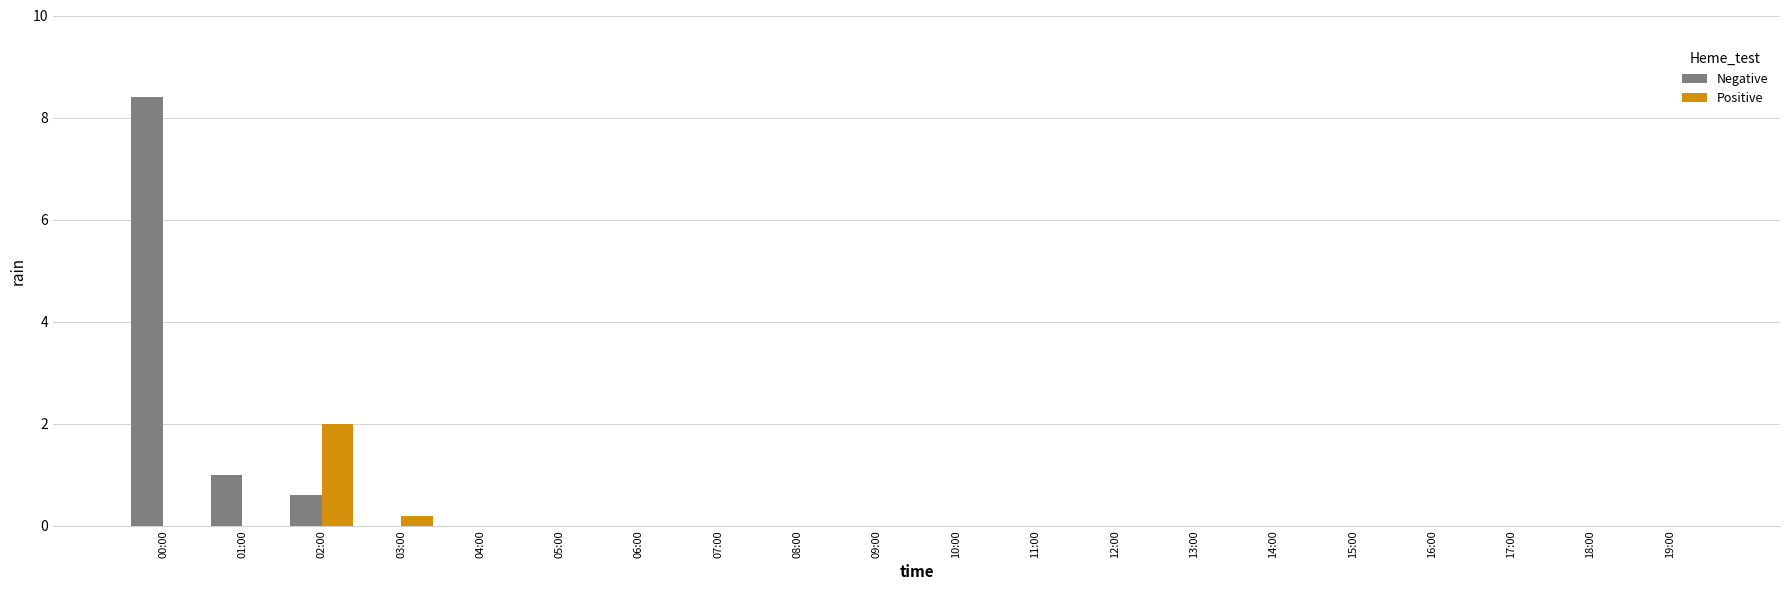

How many data points does each series have?

20